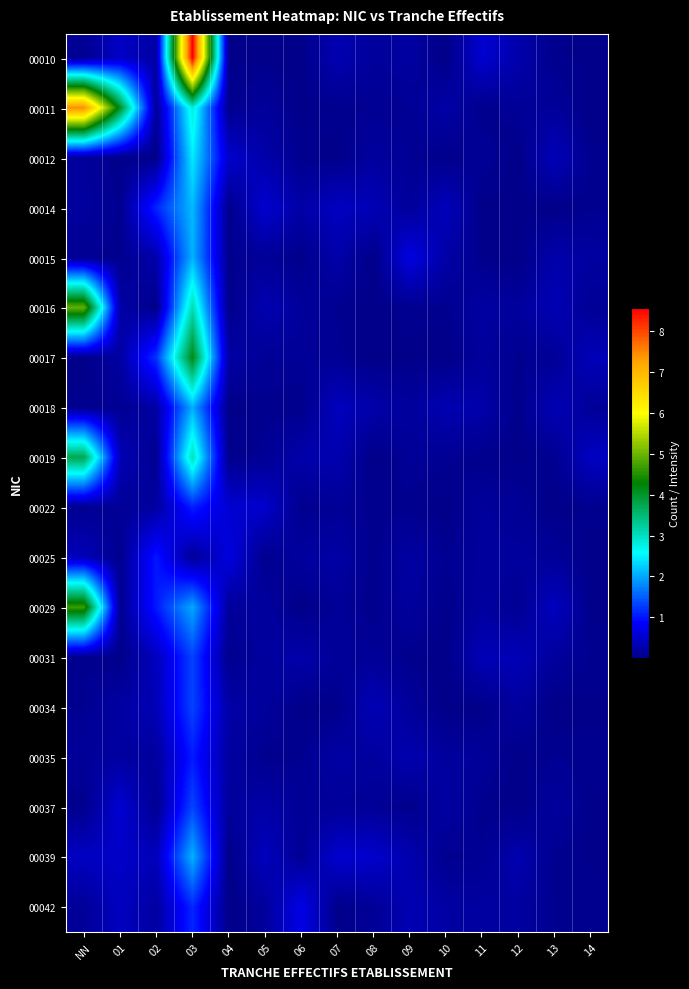

What is the spread (max minus min) of values at 06?

0.7